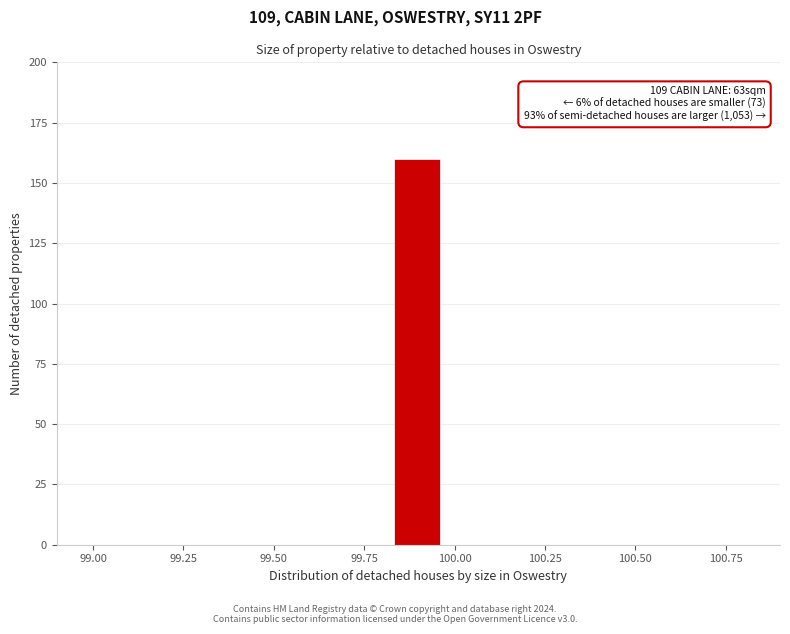

Read against the x-axis, roughly where is the centre of the tallest bar?

99.90